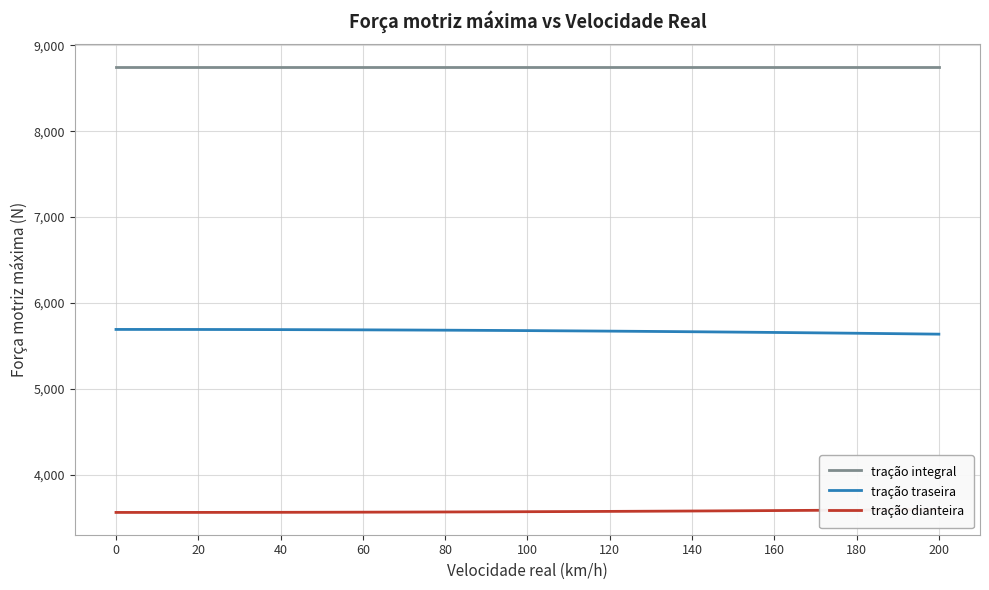

Count the number of data series in this chart.

3